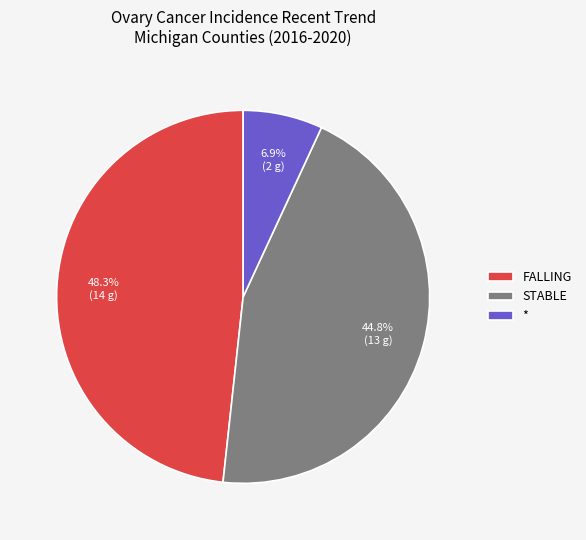

Is the sum of STABLE and FALLING greater than half?

Yes